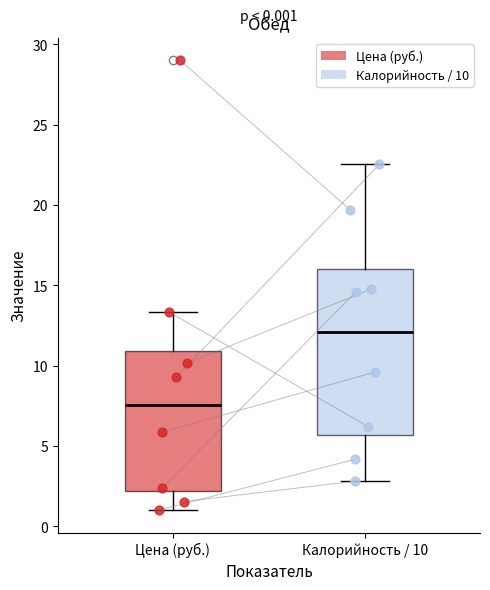

Which box's median line is the highest?

Калорийность / 10